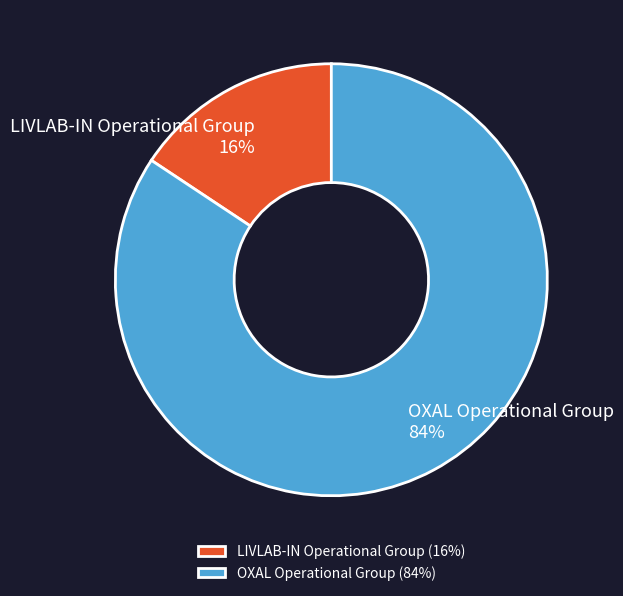

Is the sum of OXAL Operational Group and LIVLAB-IN Operational Group greater than half?

Yes